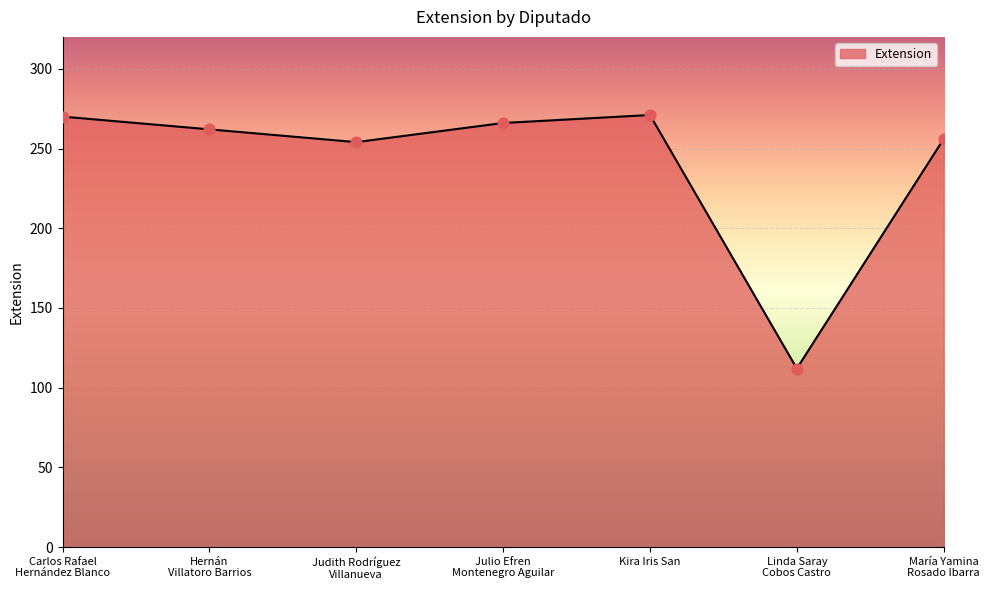

What is the ratio of the value at Julio Efren
Montenegro Aguilar to the value at Carlos Rafael
Hernández Blanco?

1.0